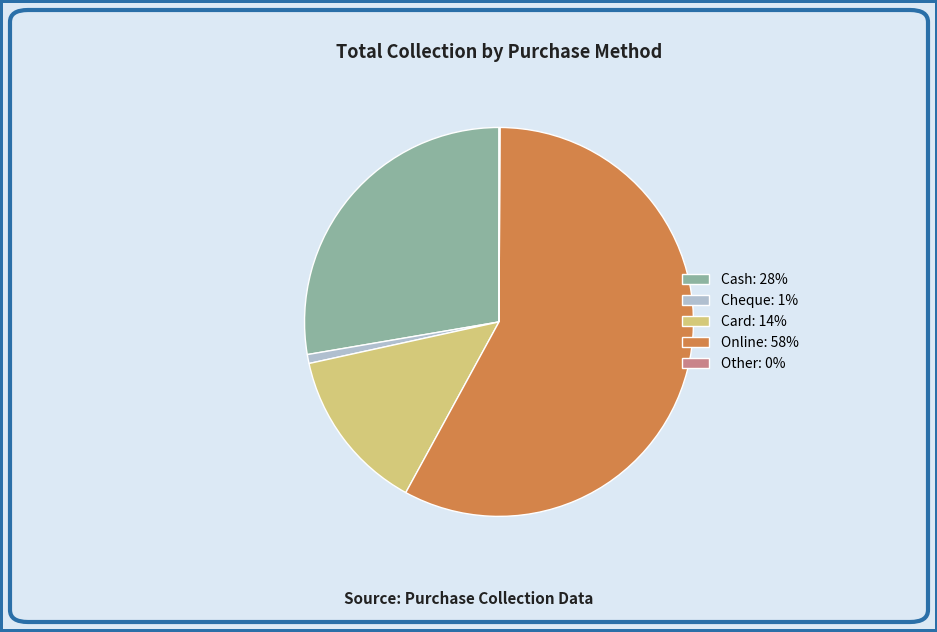

The Card slice represents 5% of the pie. True or false?

False